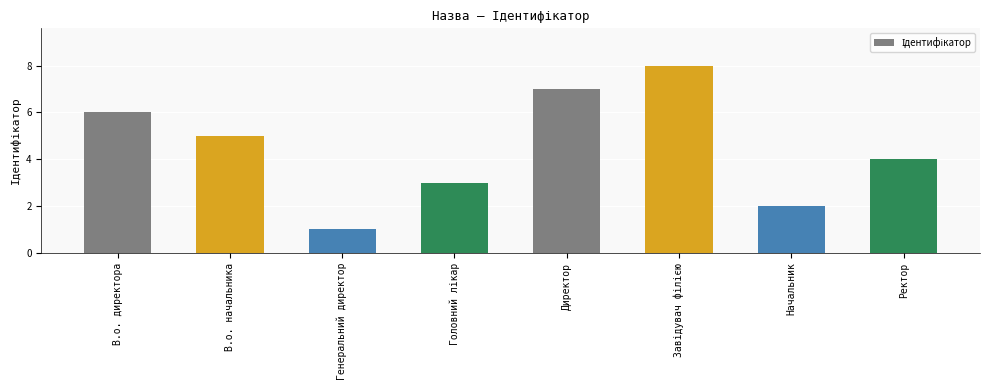

What is the change in value from В.о. директора to Генеральний директор?

-5